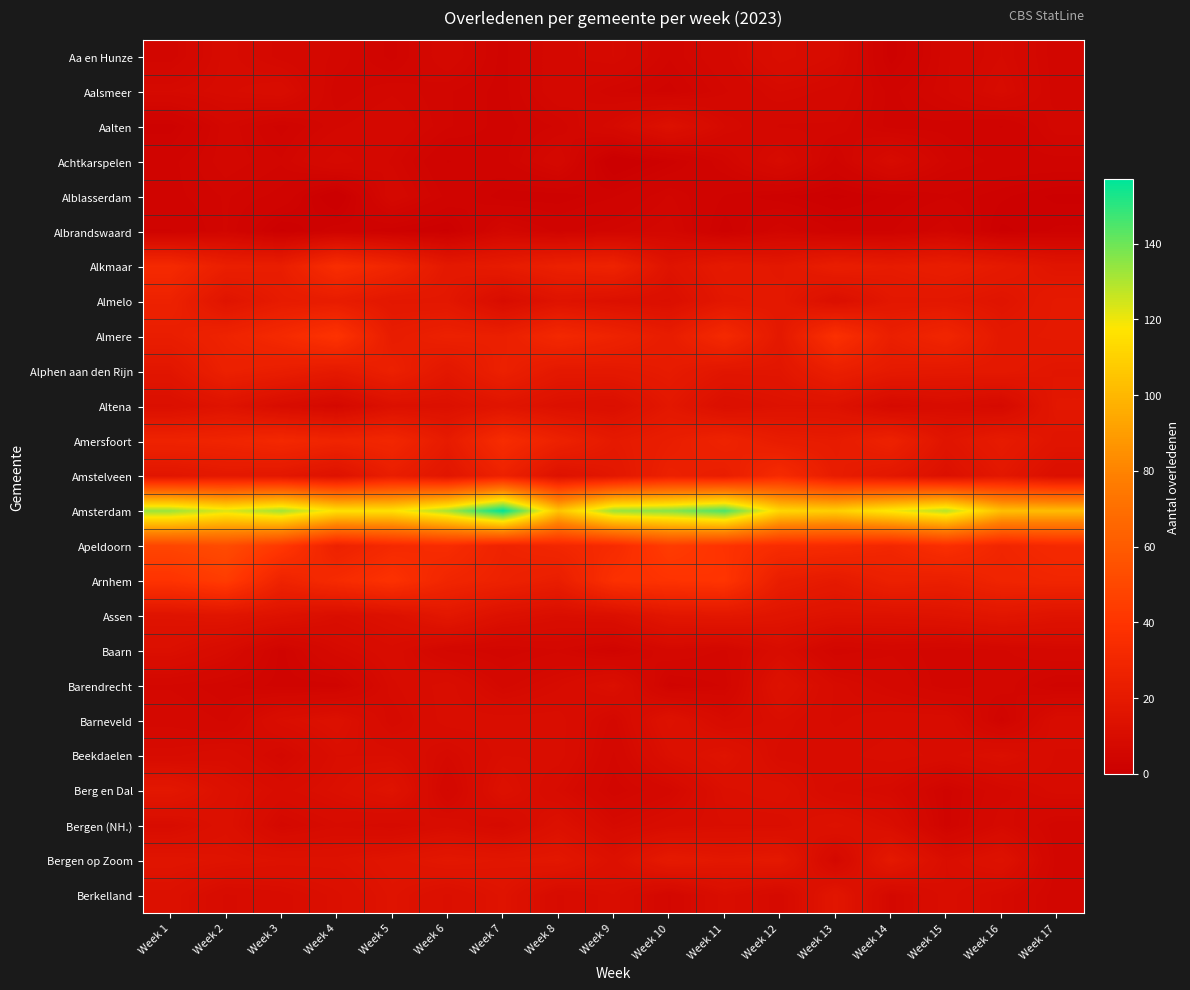

How many data points does each series have?

17